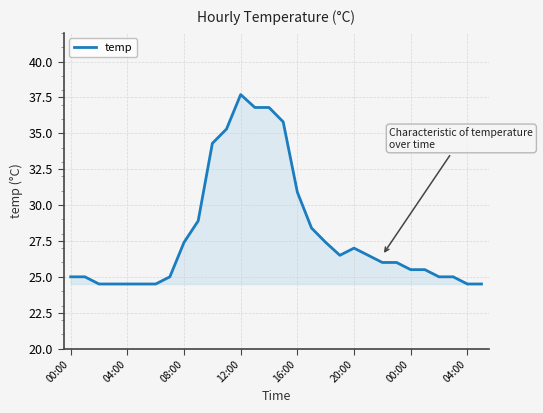

What is the minimum value shown in the chart?

24.5